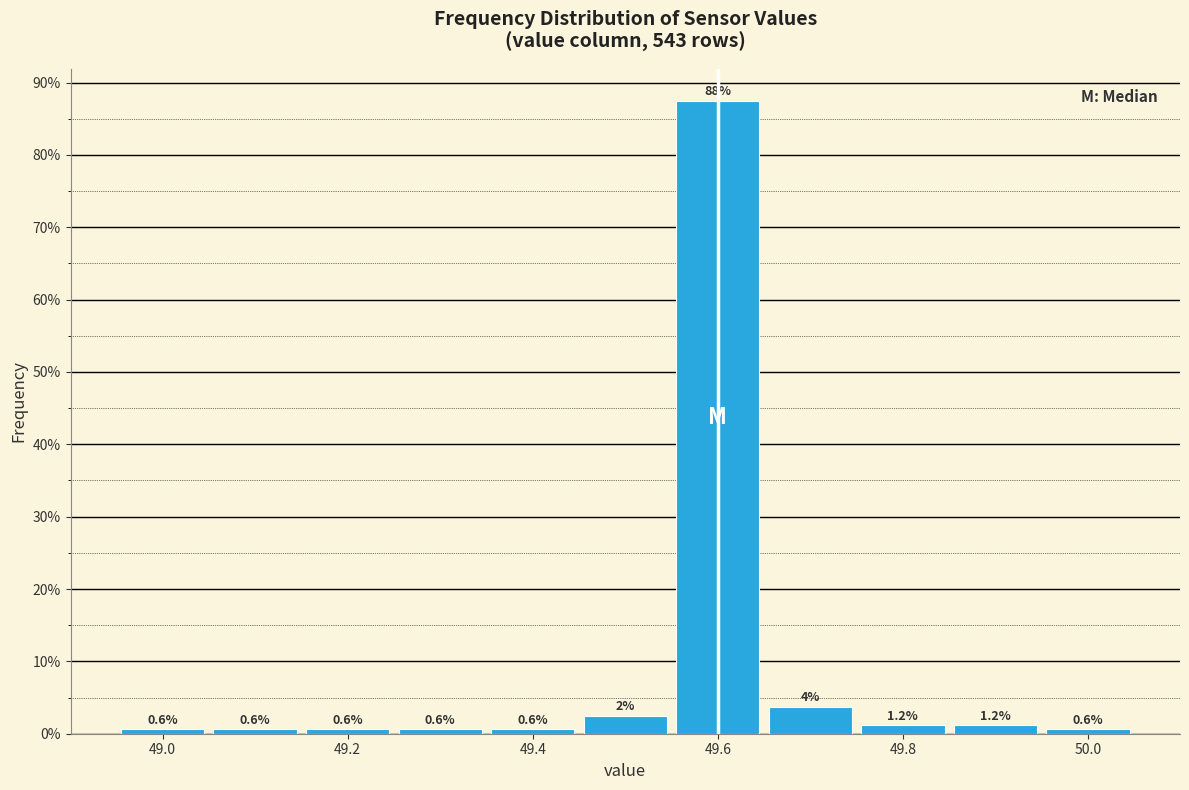

Over which range of the x-axis is the bar tallest?

49.55 to 49.65